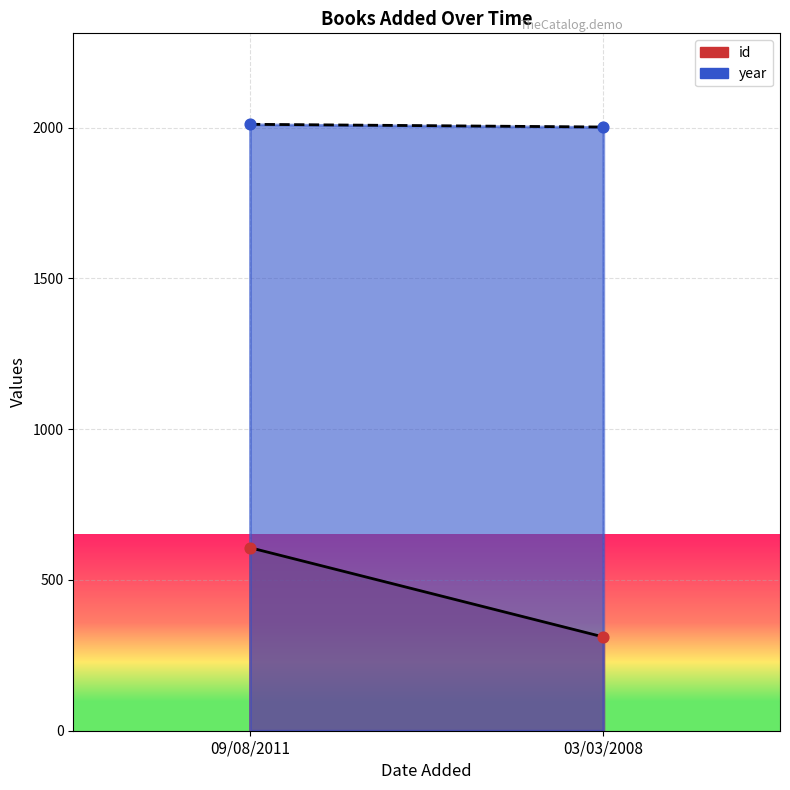

Across all series, what Y value is closest to 1161?

607